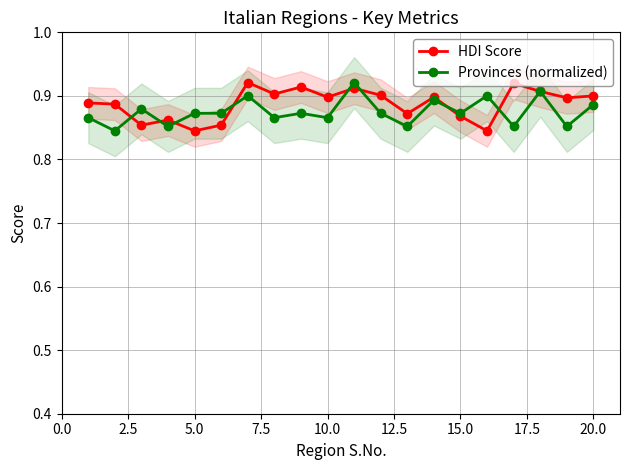

True or false: Provinces (normalized) has more than 1 interior local peaks.

True